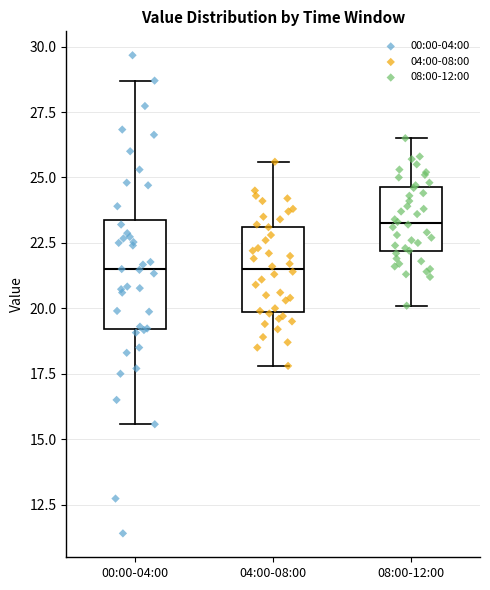

Reading left to right, read every box against the y-axis: the position of its median line, the range the box covers, and the ends of its whiskers. The values are not printed on the chart, so give them approximately, as read against the axis.

00:00-04:00: median 21.5, box 19.0 to 23.5, whiskers 15.5 to 28.5
04:00-08:00: median 21.5, box 20.0 to 23.0, whiskers 18.0 to 25.5
08:00-12:00: median 23.5, box 22.0 to 24.5, whiskers 20.0 to 26.5